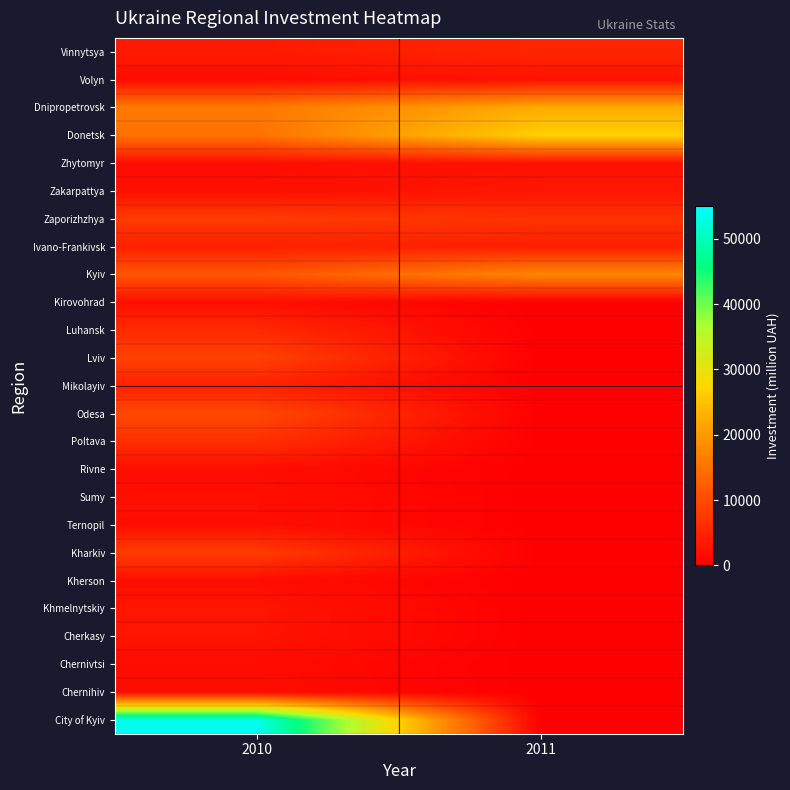

What is the spread (max minus min) of values at 2011?

26802.0